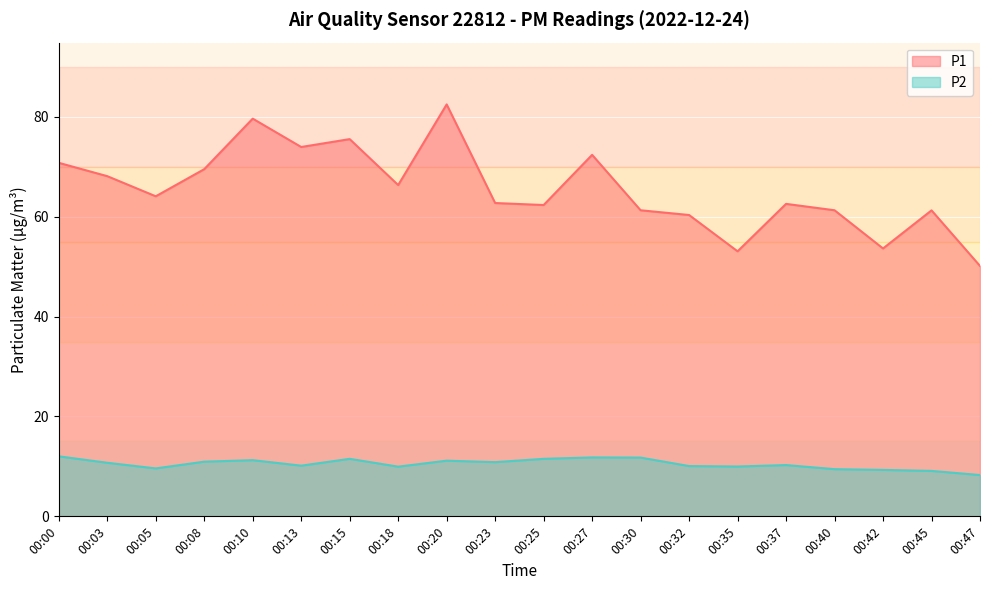

What is the difference between the maximum and minimum values in the P2 series?

3.8